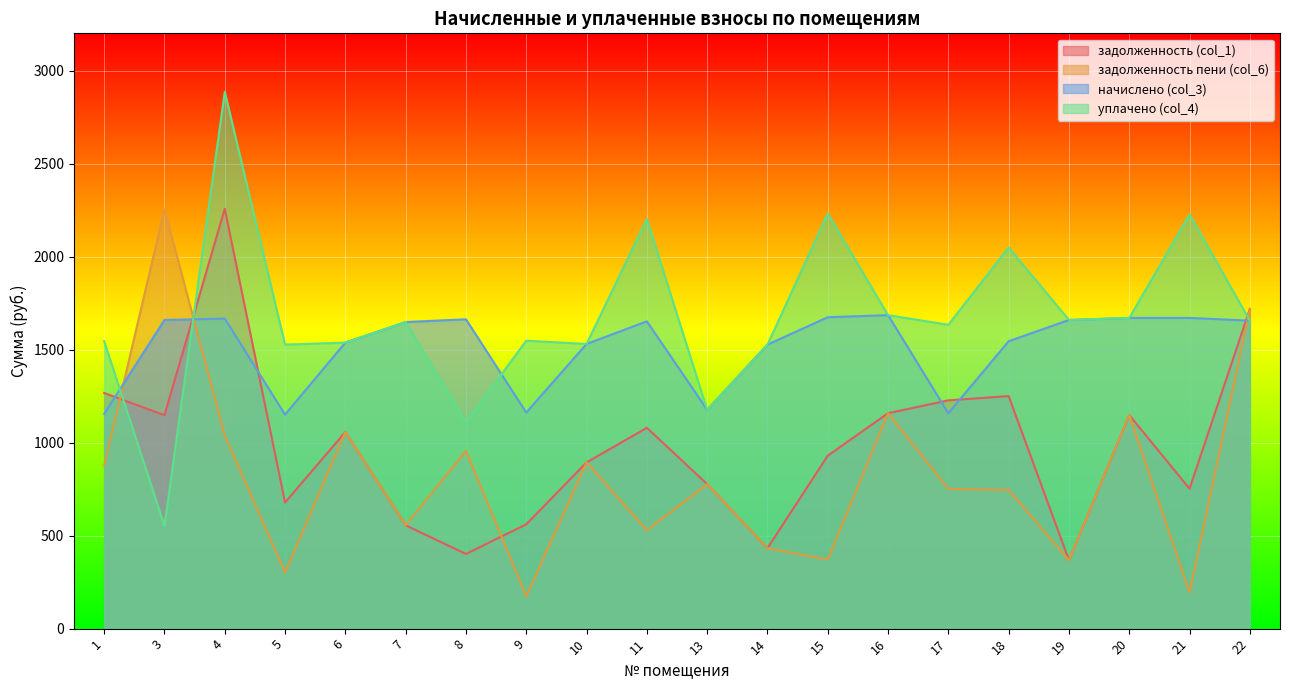

What is the sum of the уплачено (col_4) values at 22 and 10?

3185.6